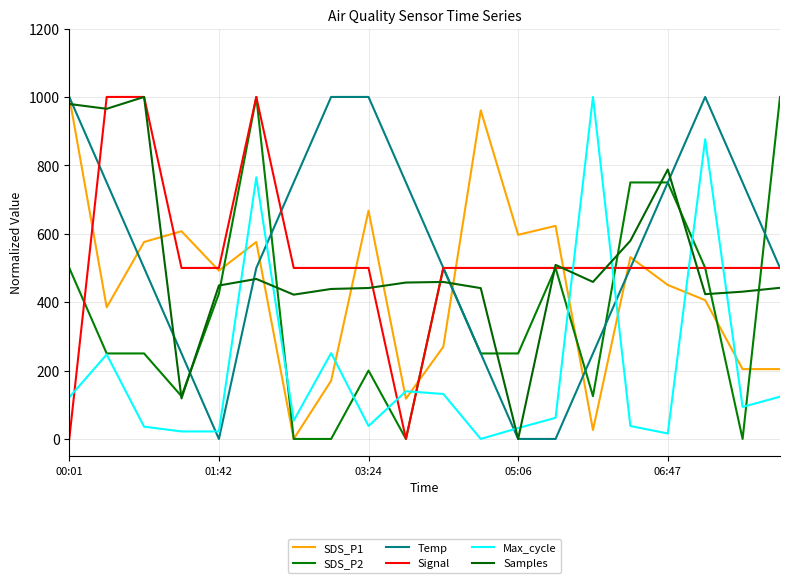

Rank the series by their maximum value, from lowest to highest.

SDS_P1, SDS_P2, Temp, Signal, Max_cycle, Samples